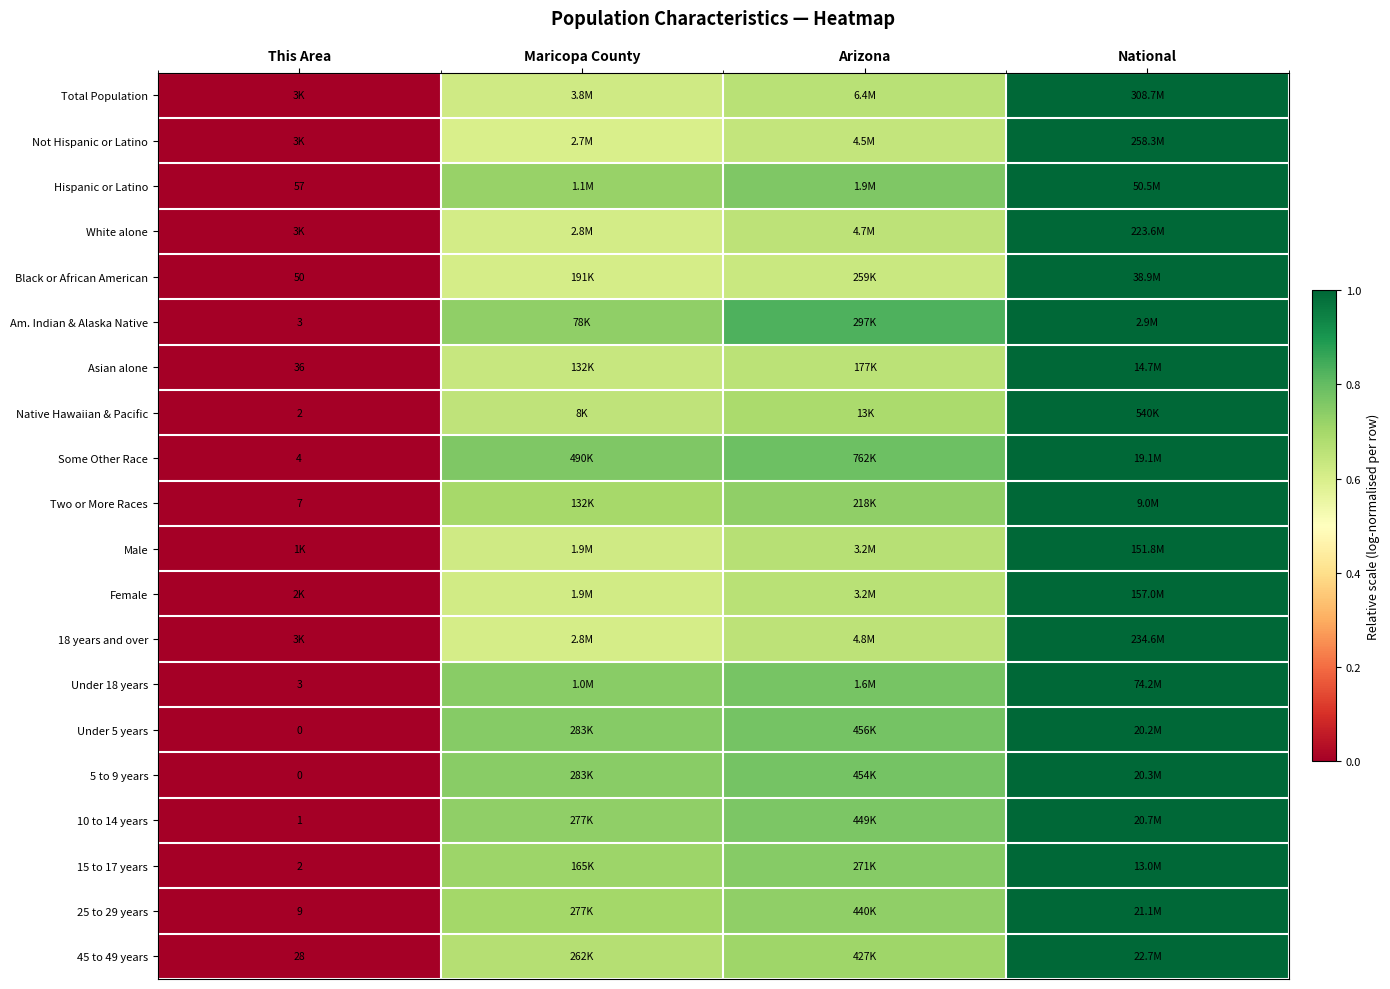

Is it true that 25 to 29 years equals -0.5 at This Area?

False